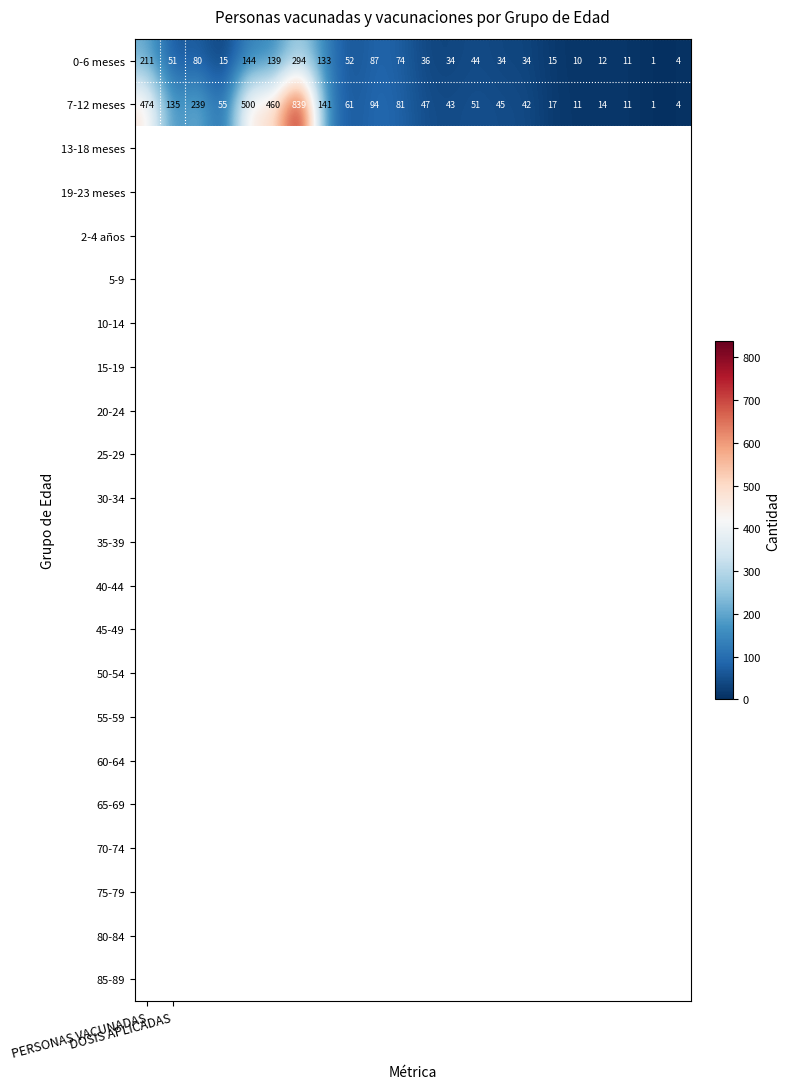

What is the greatest value displayed?

839